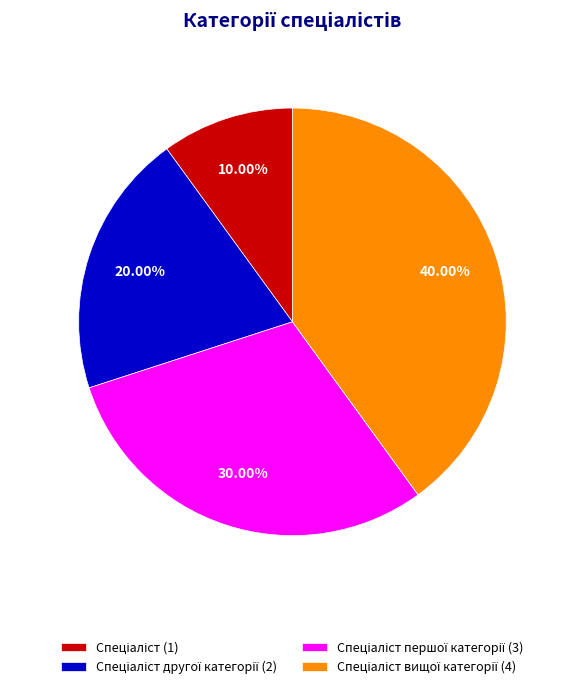

Is there a majority slice in this chart?

No